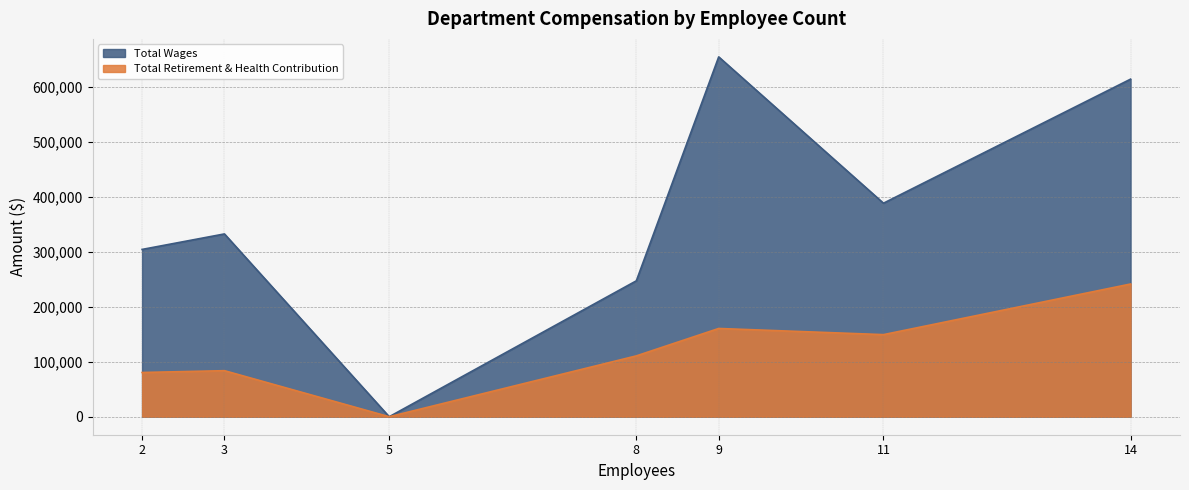

Reading left to right, what are all the values shown in this chart?

Total Wages: Managers/Administrators=654978	Maintenance=614458	Resident Services=388636	Directors=332725	Executive=304511	Administrative Services=247387	Board=0
Total Retirement & Health Contribution: Managers/Administrators=160640	Maintenance=241578	Resident Services=149437	Directors=83812	Executive=80510	Administrative Services=110748	Board=0